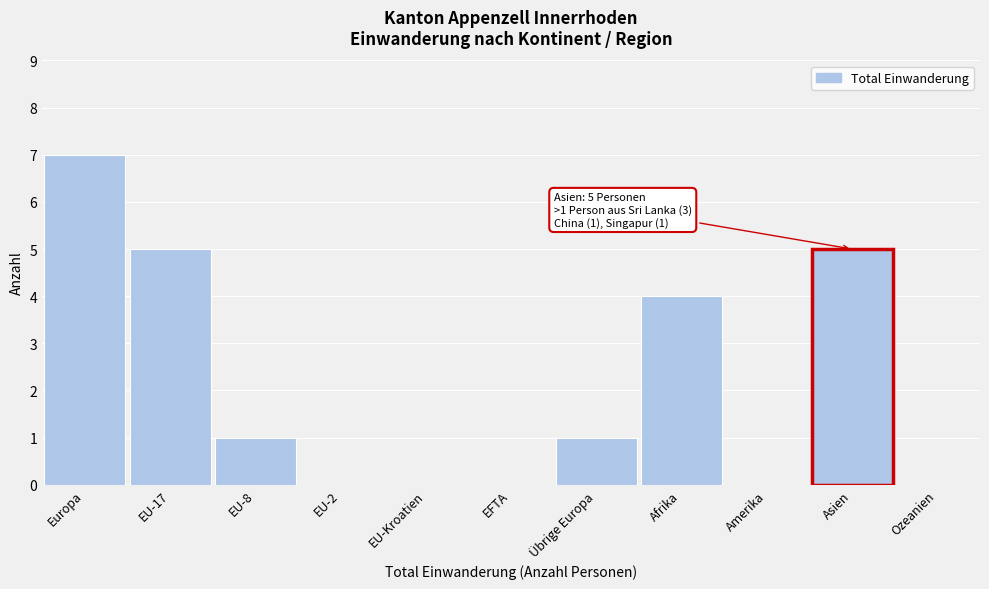

Reading left to right, what are all the values shown in this chart?

Europa=7	EU-17=5	EU-8=1	EU-2=0	EU-Kroatien=0	EFTA=0	Übrige Europa=1	Afrika=4	Amerika=0	Asien=5	Ozeanien=0